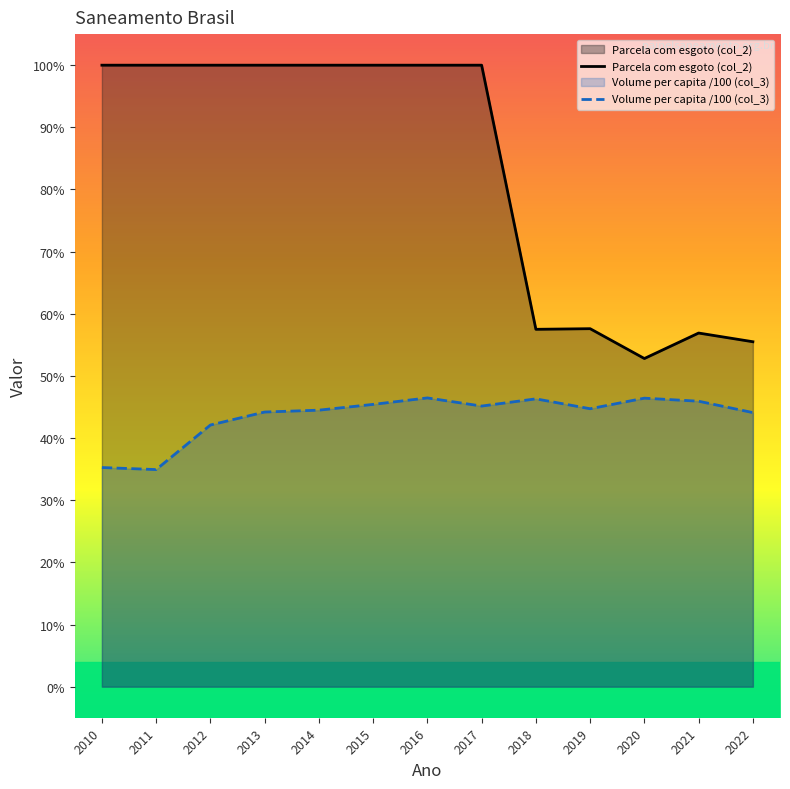

List the labels in order of Parcela com esgoto (col_2) value, smallest first.

2020, 2022, 2021, 2018, 2019, 2010, 2011, 2012, 2013, 2014, 2015, 2016, 2017